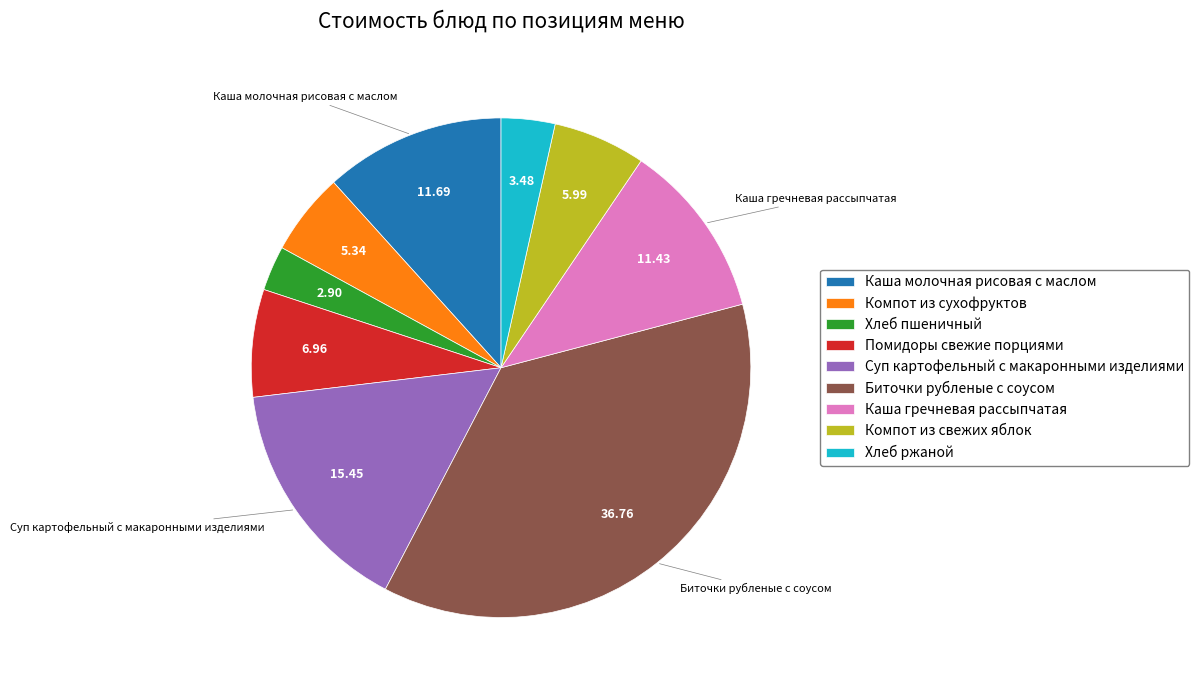

Does Хлеб пшеничный account for over 50% of the chart?

No